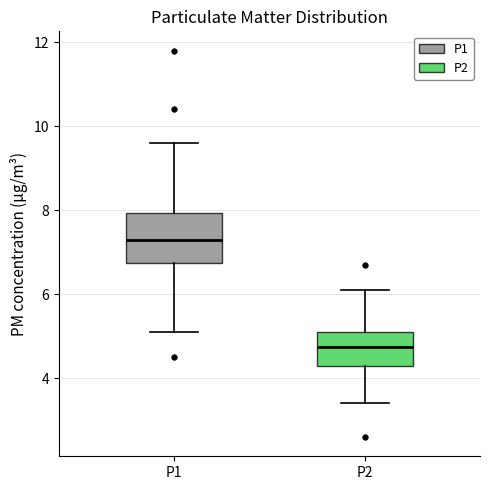

Reading left to right, read every box against the y-axis: the position of its median line, the range the box covers, and the ends of its whiskers. The values are not printed on the chart, so give them approximately, as read against the axis.

P1: median 7.4, box 6.8 to 8.0, whiskers 5.2 to 9.6
P2: median 4.8, box 4.4 to 5.2, whiskers 3.4 to 6.2